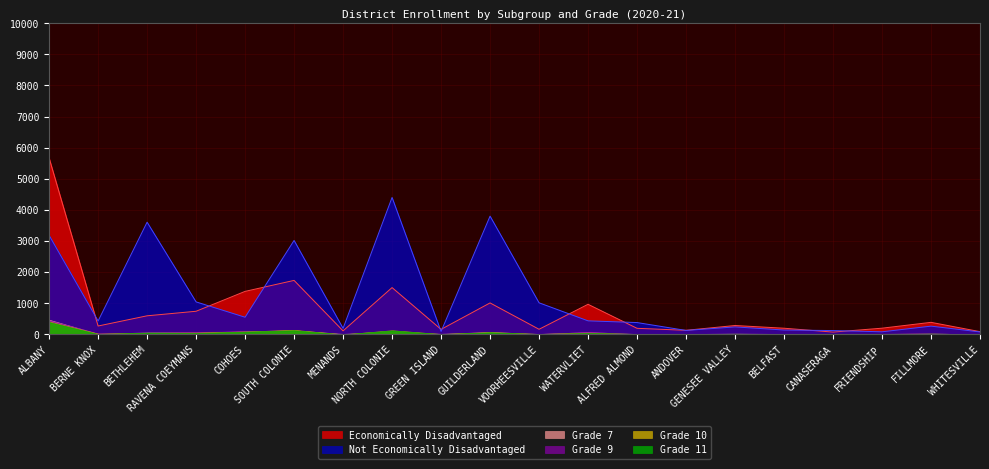

At which category is the sum across all series the highest?

ALBANY